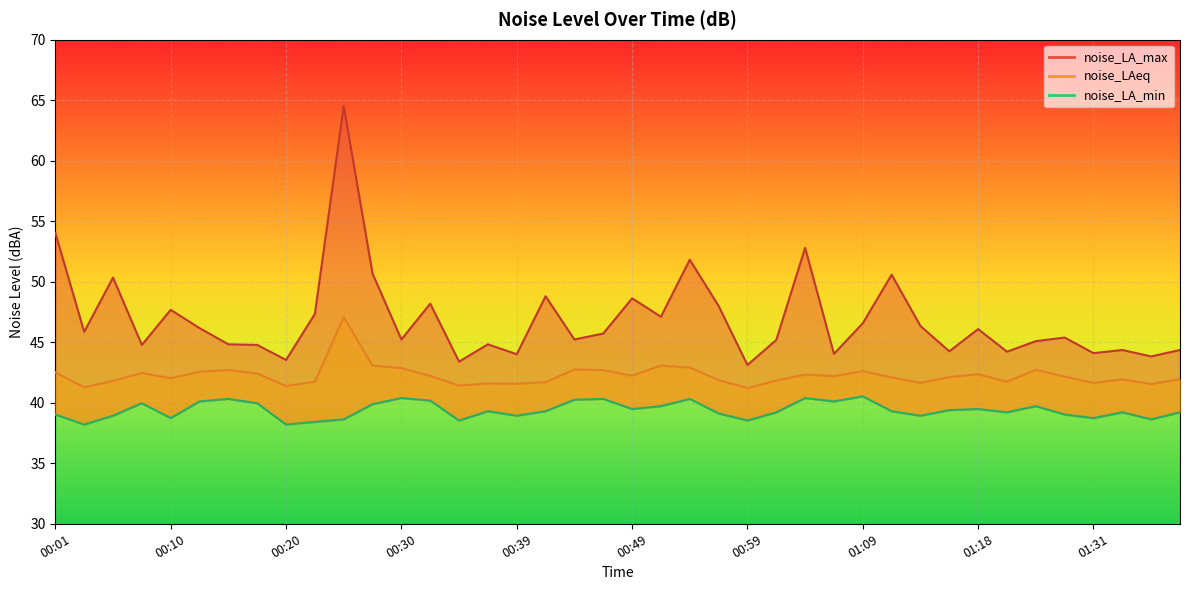

Reading right to left, transcribe all the data shown in this chart.

noise_LA_max: 44.4	43.8	44.4	44.1	45.4	45.1	44.2	46.1	44.2	46.3	50.6	46.6	44.0	52.8	45.2	43.1	48.0	51.8	47.1	48.6	45.7	45.2	48.8	44.0	44.8	43.4	48.2	45.2	50.7	64.5	47.3	43.5	44.8	44.8	46.2	47.7	44.8	50.3	45.9	54.0
noise_LAeq: 42.0	41.5	41.9	41.6	42.2	42.7	41.7	42.4	42.1	41.6	42.1	42.6	42.2	42.3	41.8	41.2	41.9	42.9	43.1	42.2	42.7	42.8	41.7	41.6	41.6	41.4	42.2	42.9	43.1	47.1	41.7	41.4	42.4	42.7	42.6	42.0	42.5	41.8	41.3	42.5
noise_LA_min: 39.2	38.6	39.2	38.7	39.0	39.7	39.2	39.5	39.4	38.9	39.3	40.5	40.1	40.4	39.2	38.5	39.1	40.3	39.7	39.5	40.3	40.2	39.3	38.9	39.3	38.5	40.2	40.4	39.9	38.6	38.4	38.2	40.0	40.3	40.1	38.7	40.0	38.9	38.2	39.0